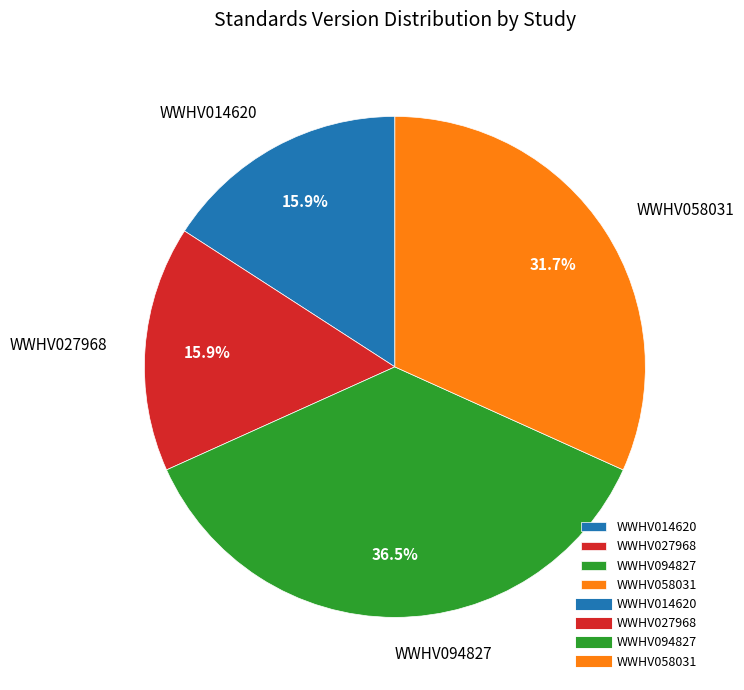

True or false: WWHV014620 accounts for 16% of the total.

True